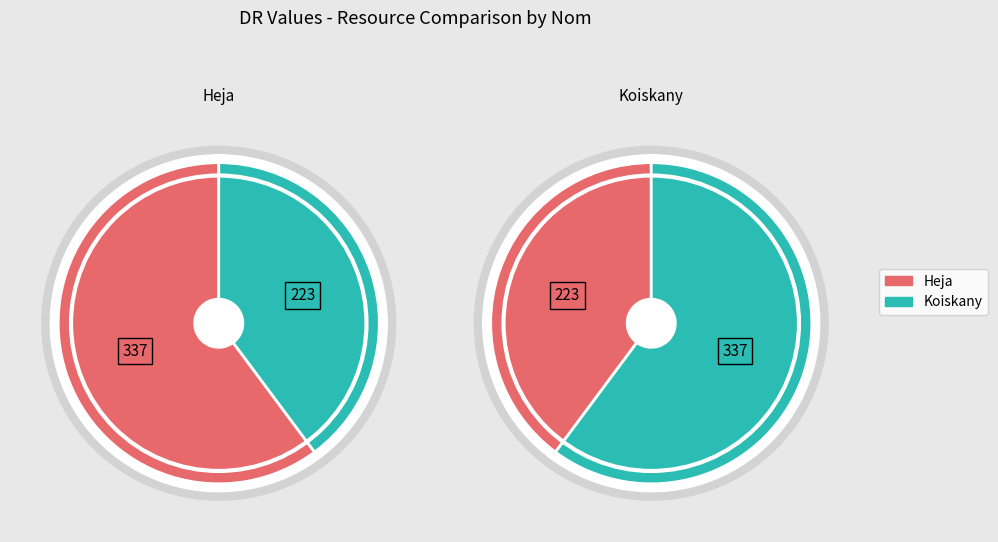

Count the number of slices in the pie.

2